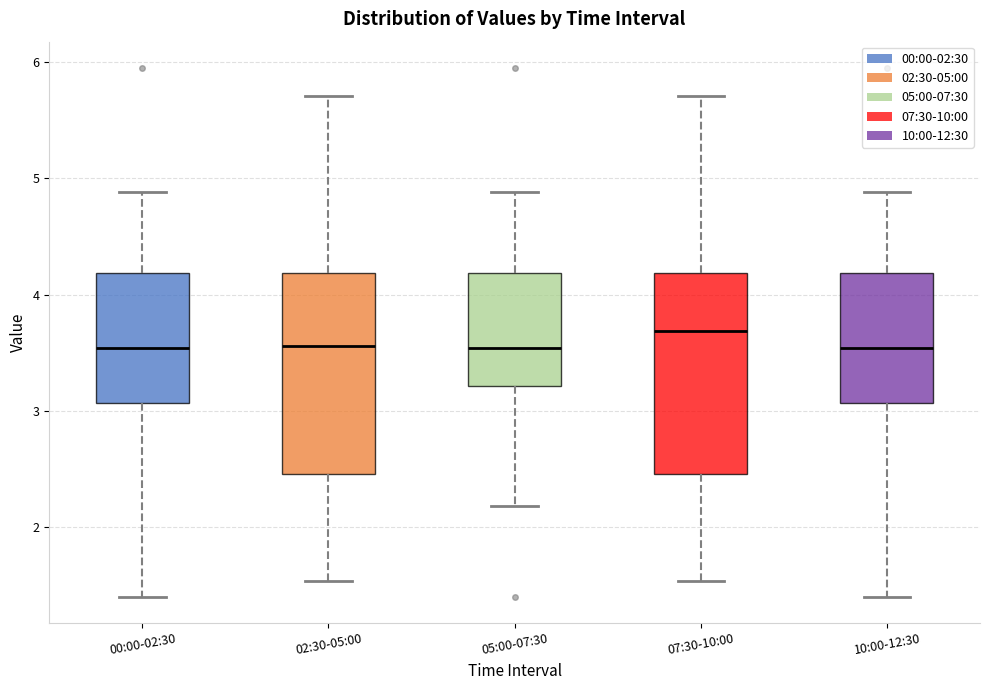

Where is the lower edge of the box for 00:00-02:30 on the y-axis? The values are not printed on the chart, so give them approximately, as read against the axis.

3.1